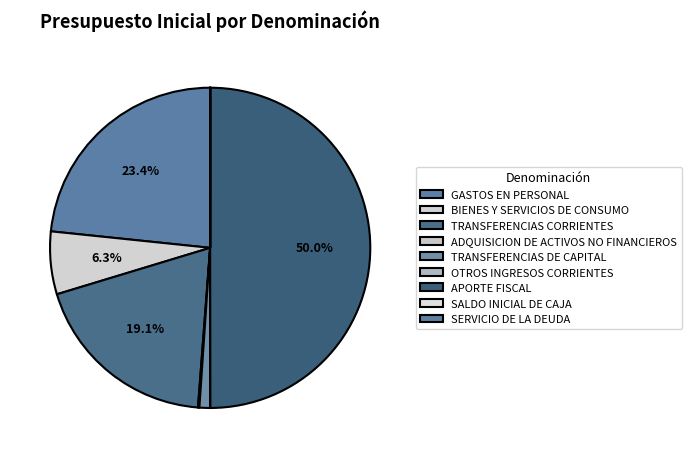

Is it true that BIENES Y SERVICIOS DE CONSUMO is 12% of the pie?

False